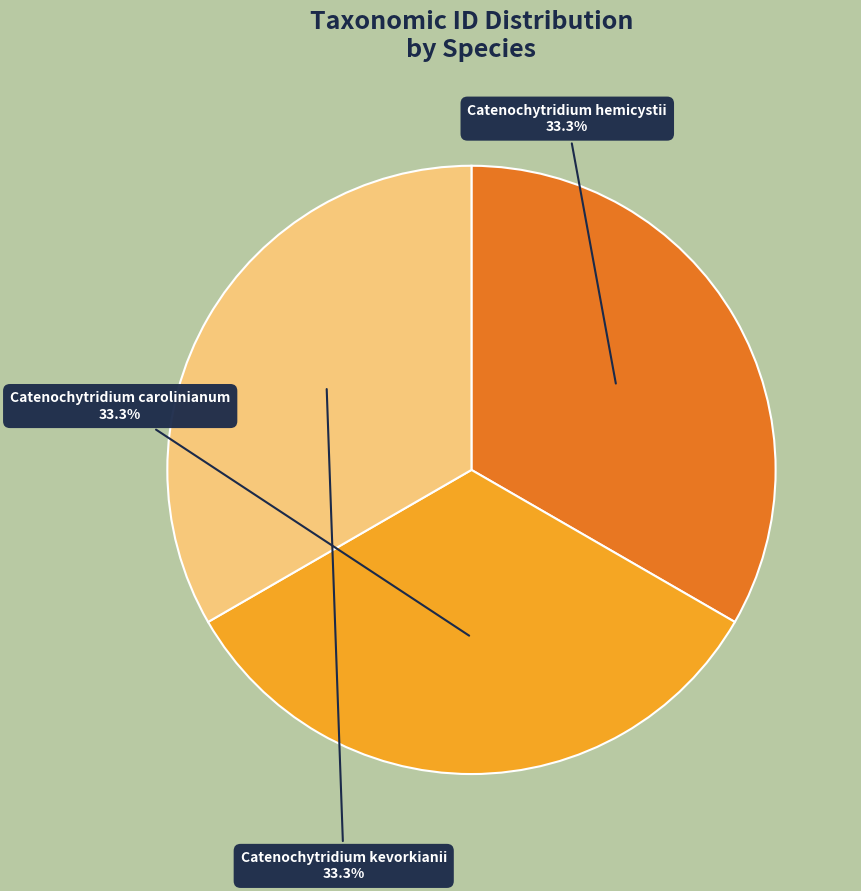

Approximately how many times larger is the value at Catenochytridium hemicystii compared to Catenochytridium kevorkianii?

1.0